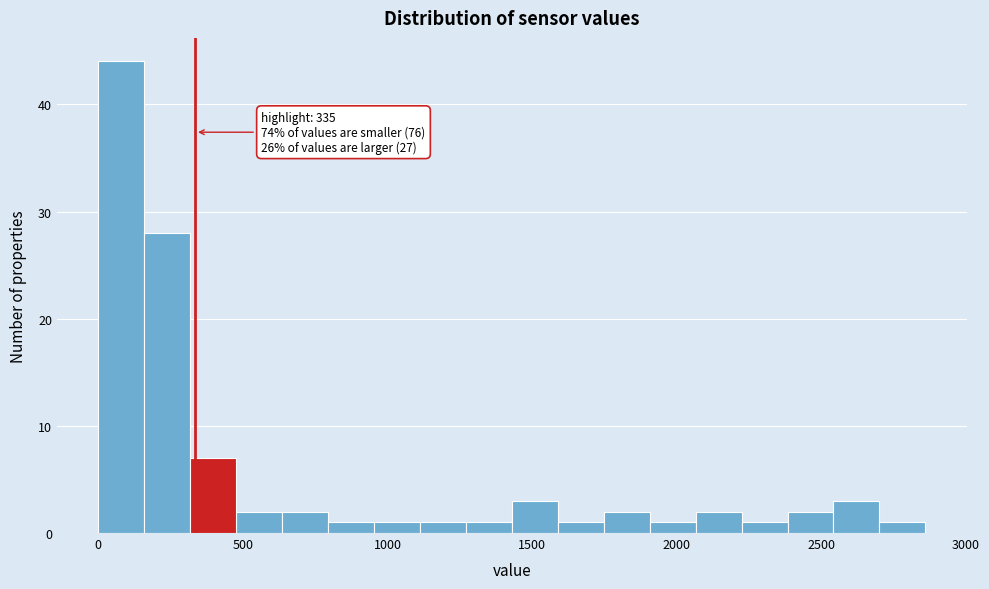

Around what value on the x-axis is the tallest bar? Give the approximate position of its centre, as read against the axis.

100